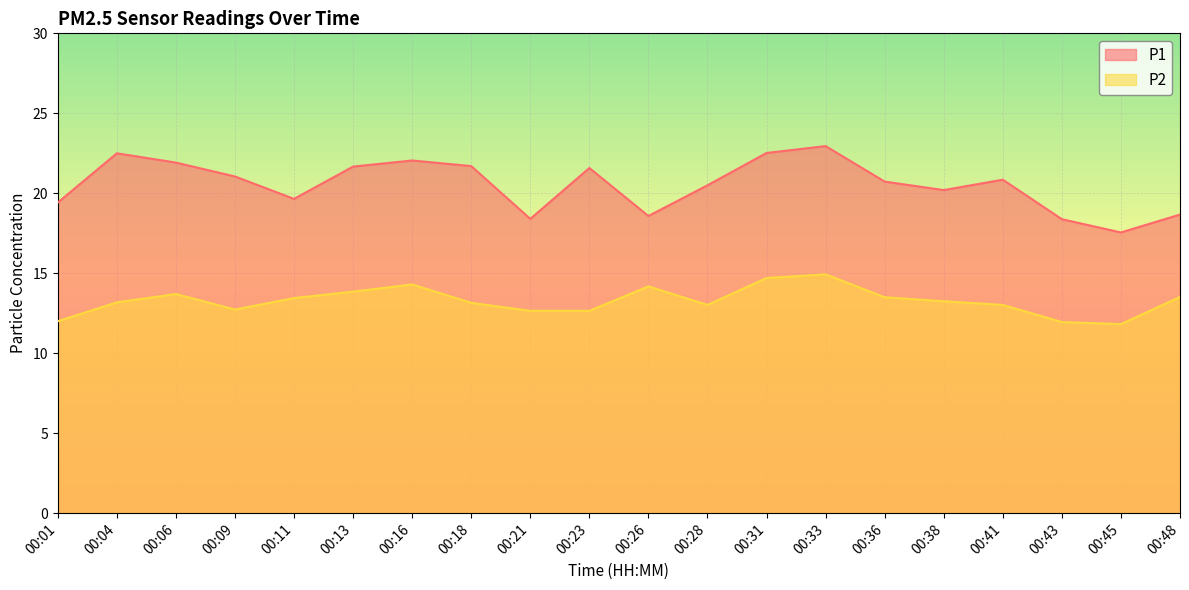

Reading left to right, list all the values displayed in this chart.

P1: 19.4	22.5	21.9	21.1	19.6	21.7	22.1	21.7	18.4	21.6	18.6	20.5	22.5	22.9	20.7	20.2	20.9	18.4	17.6	18.7
P2: 12.0	13.2	13.7	12.7	13.4	13.8	14.3	13.2	12.7	12.7	14.2	13.0	14.7	14.9	13.5	13.2	13.0	11.9	11.8	13.5